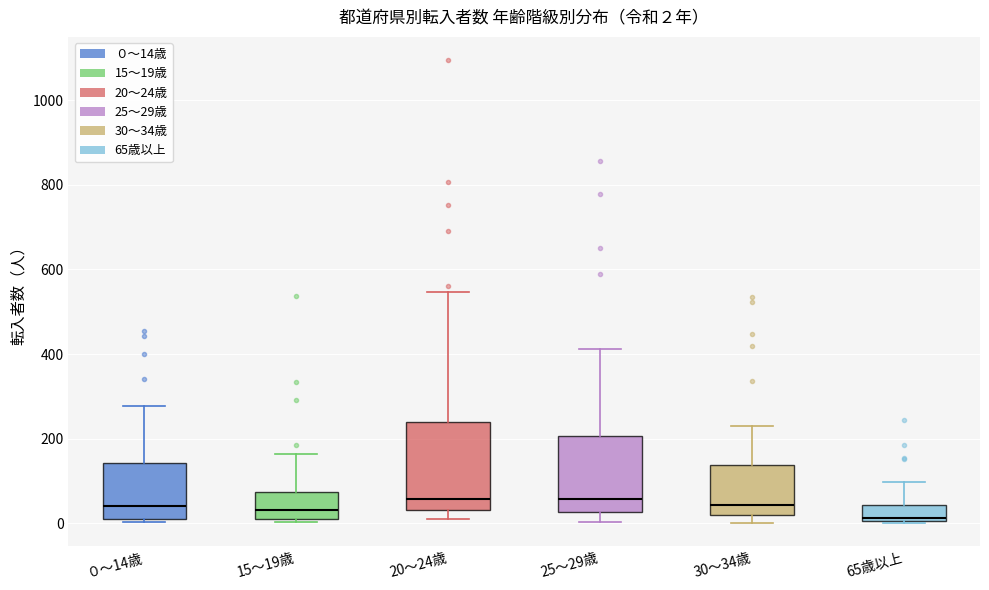

Comparing the boxes themselves (not the whiskers), which one is the tallest?

20～24歳